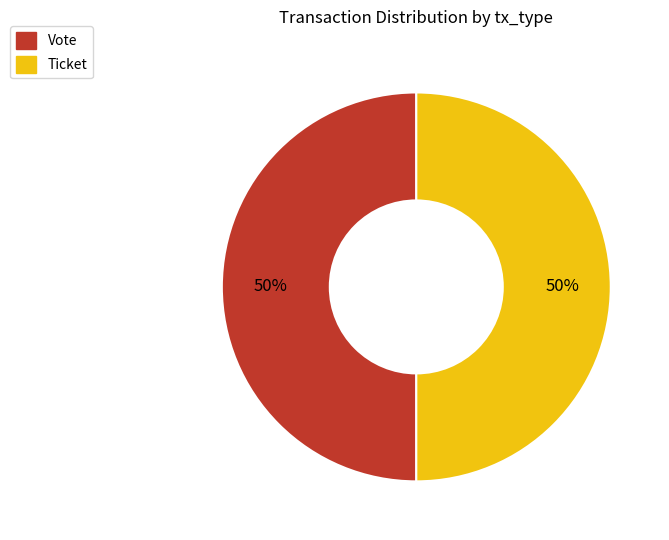

Approximately how many times larger is the value at Ticket compared to Vote?

1.0